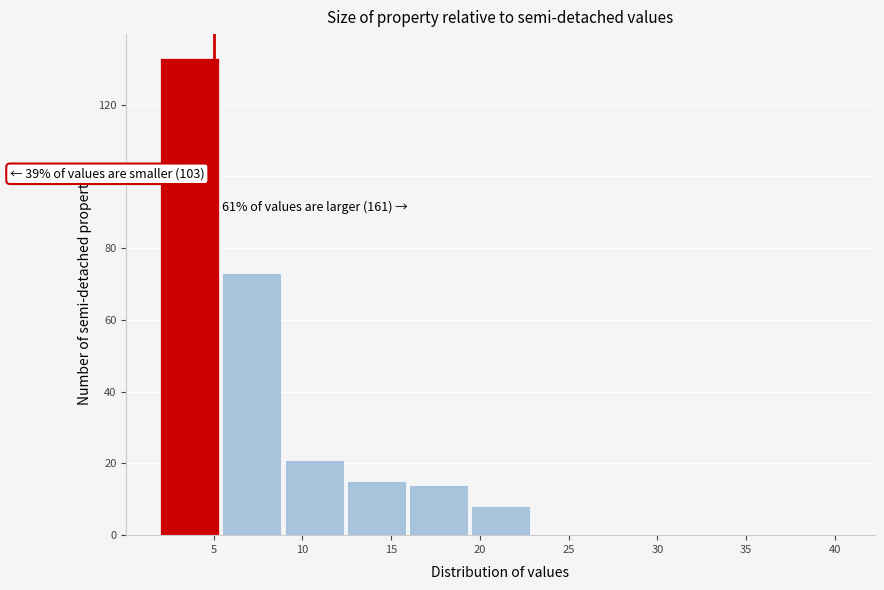

Which range on the x-axis has the tallest bar?

2.0 to 5.5